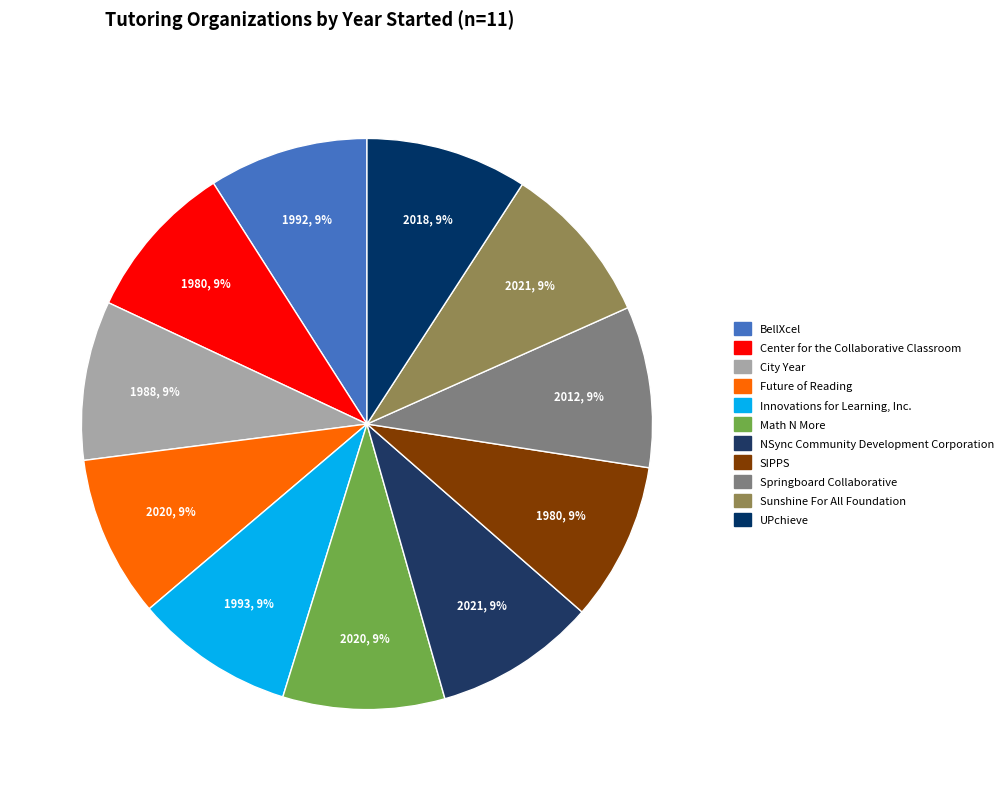

Count the number of slices in the pie.

11